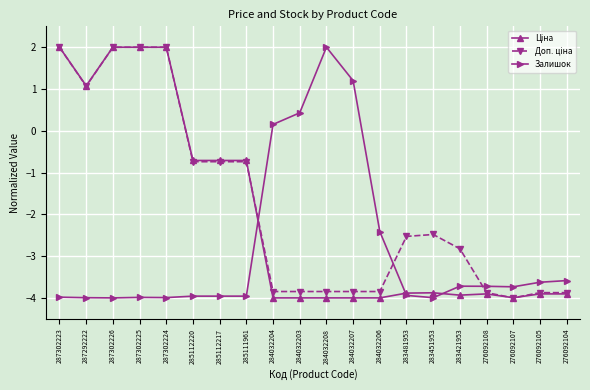

Where does the Залишок series first go above -3?

284032204